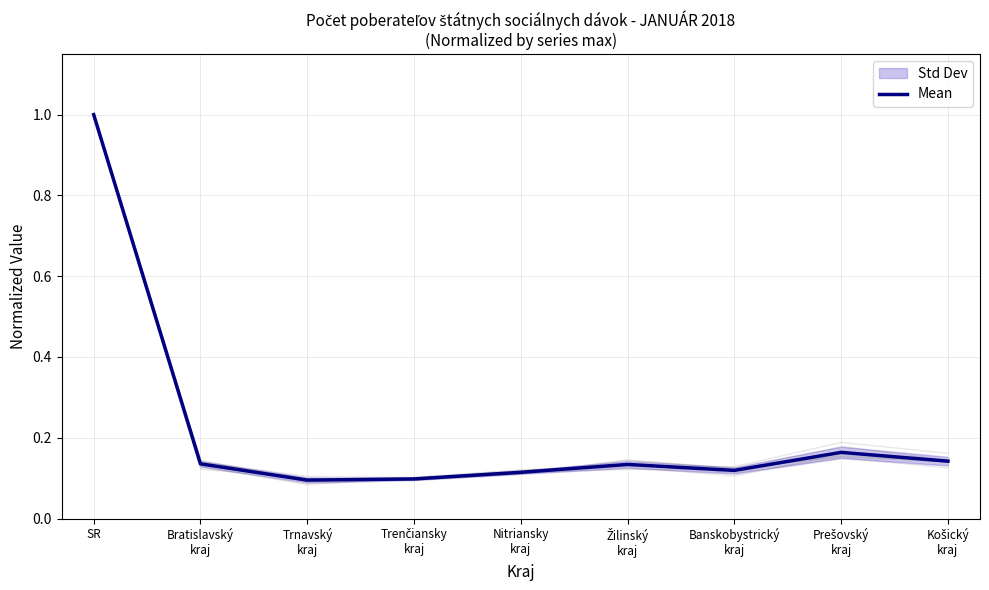

Rank the categories by value from lowest to highest.

Trnavský
kraj, Trenčiansky
kraj, Nitriansky
kraj, Banskobystrický
kraj, Žilinský
kraj, Bratislavský
kraj, Košický
kraj, Prešovský
kraj, SR